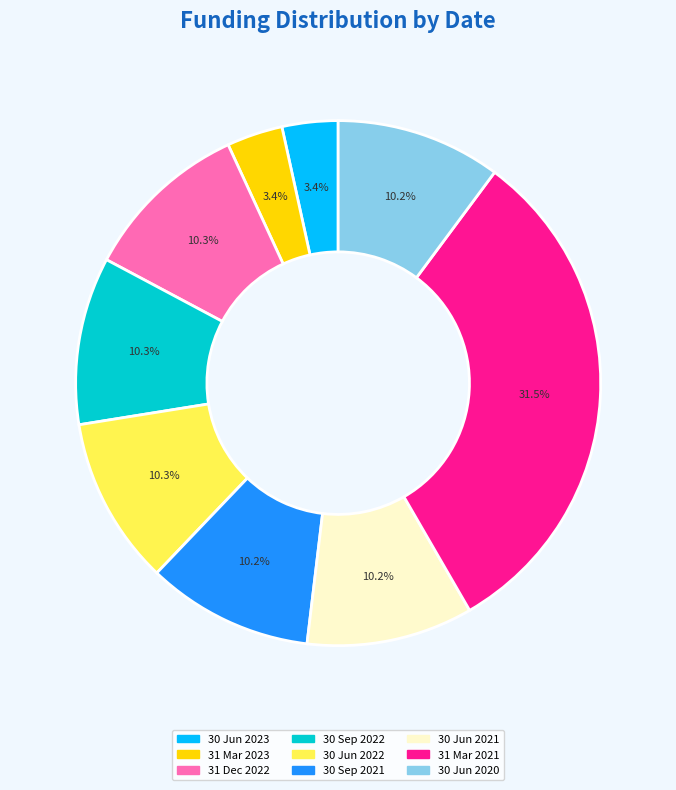

How many segments does this pie chart have?

9